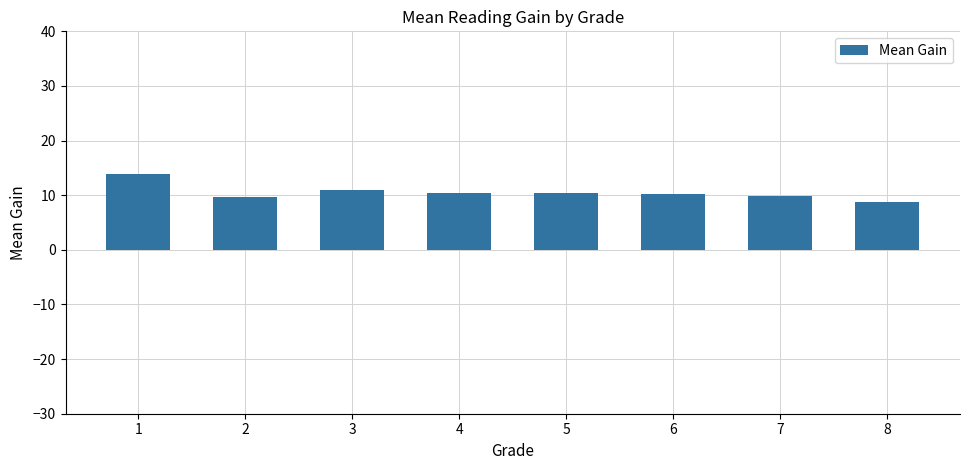

What is the value of the 8th bar from the left?

8.8